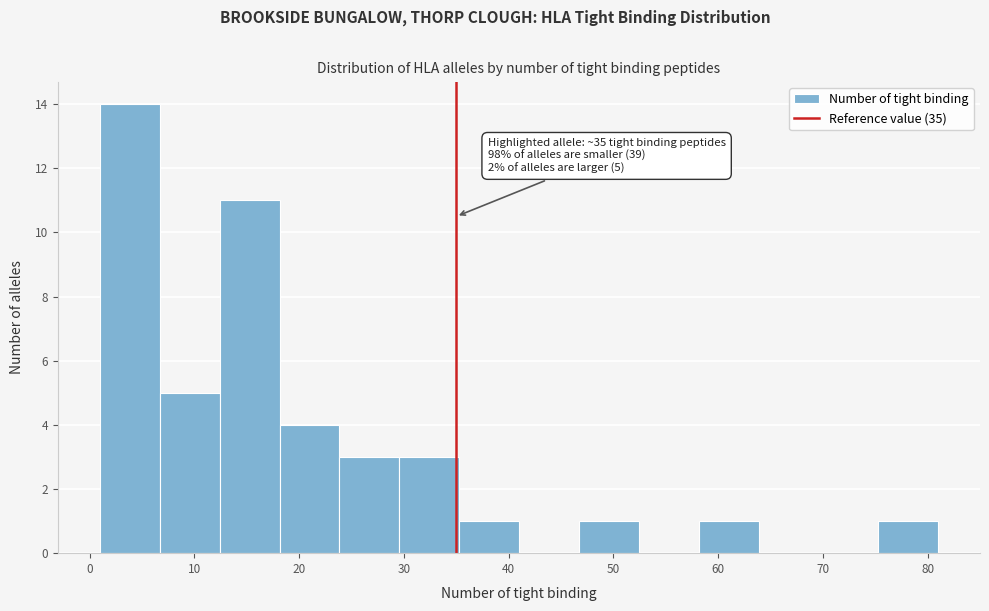

Over which range of the x-axis is the bar tallest?

1 to 7